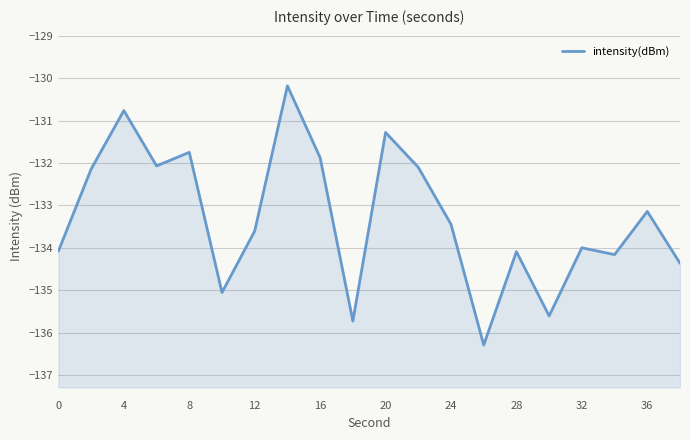

What is the difference between the maximum and second lowest values?

5.5